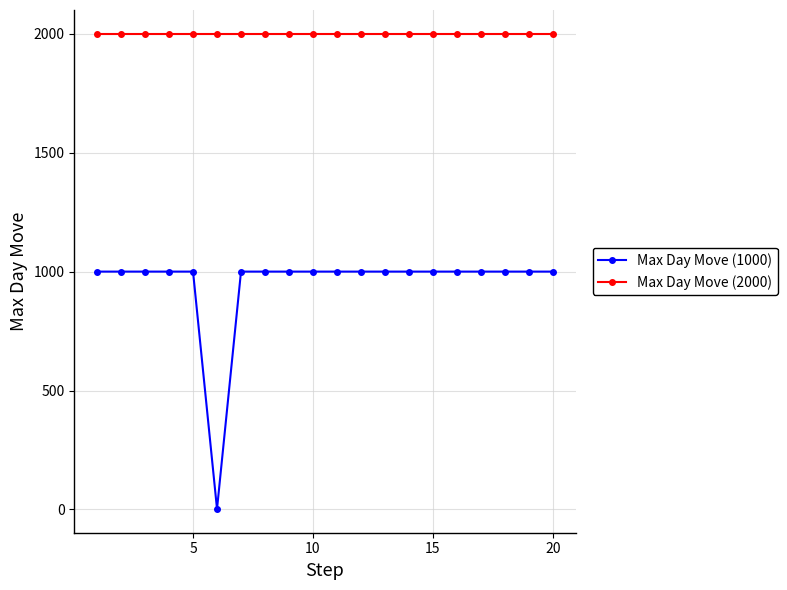

At how many categories does at least one series exceed 1510?

20